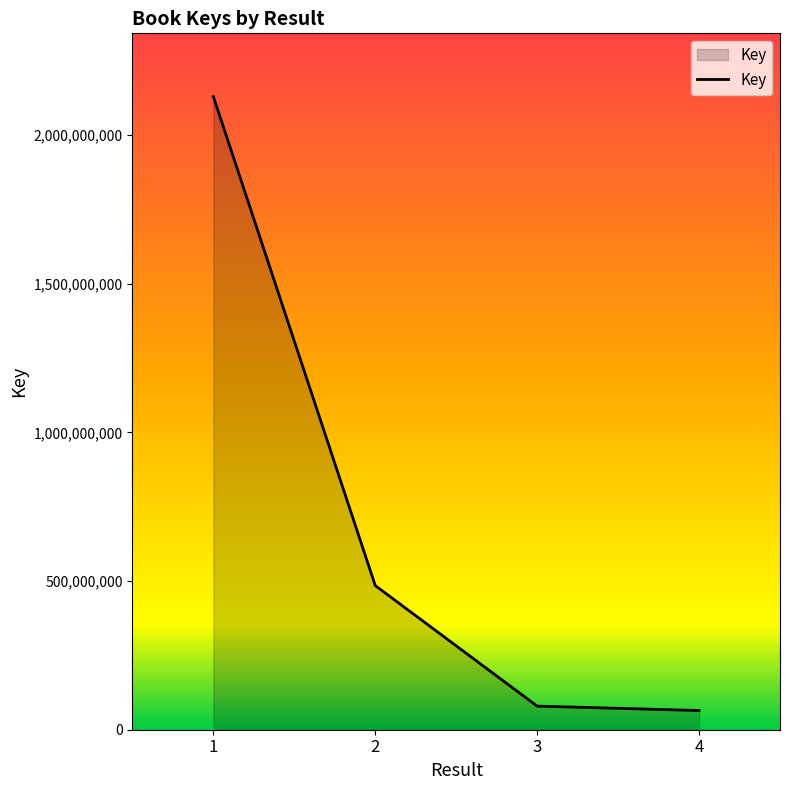

What is the change in value from 1 to 2?

-1644153419